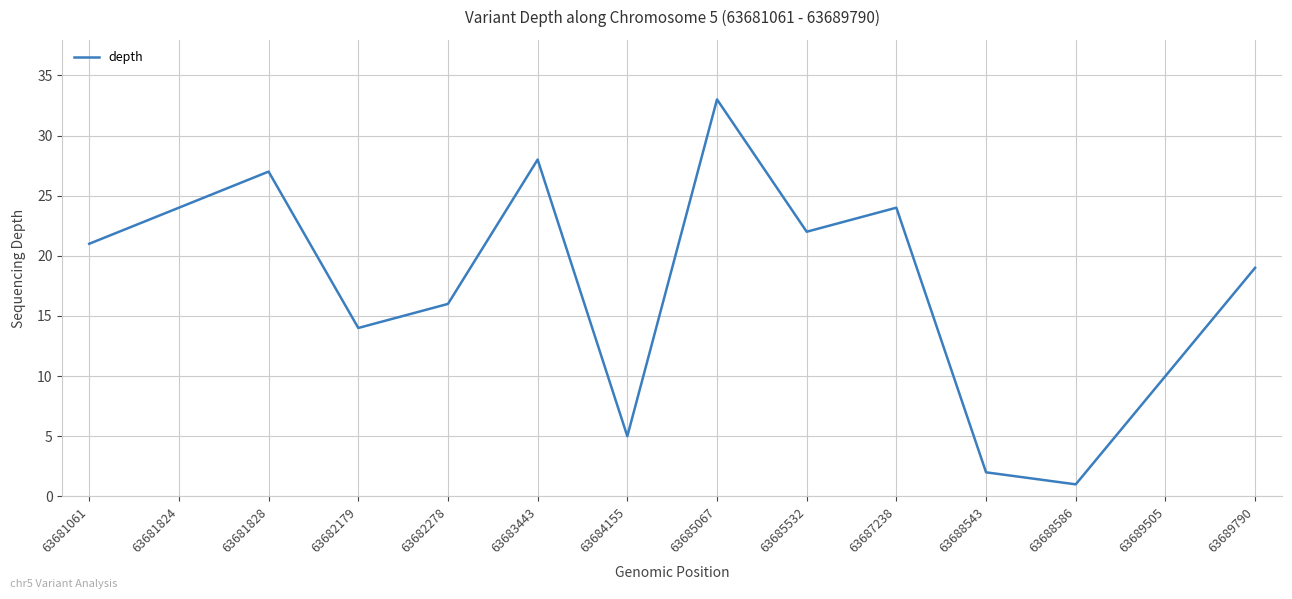

Count the number of data series in this chart.

1